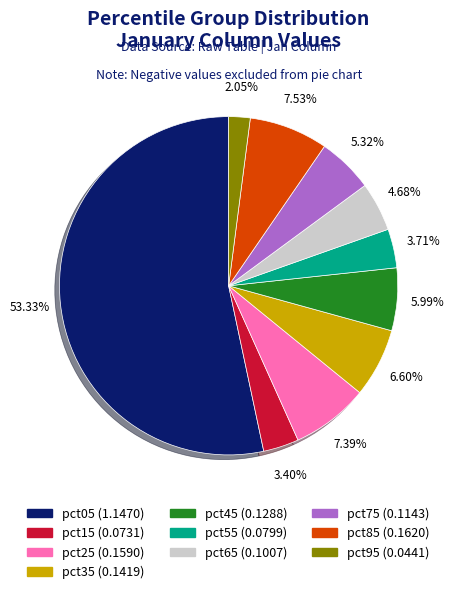

Is it true that pct05 is 46% of the pie?

False